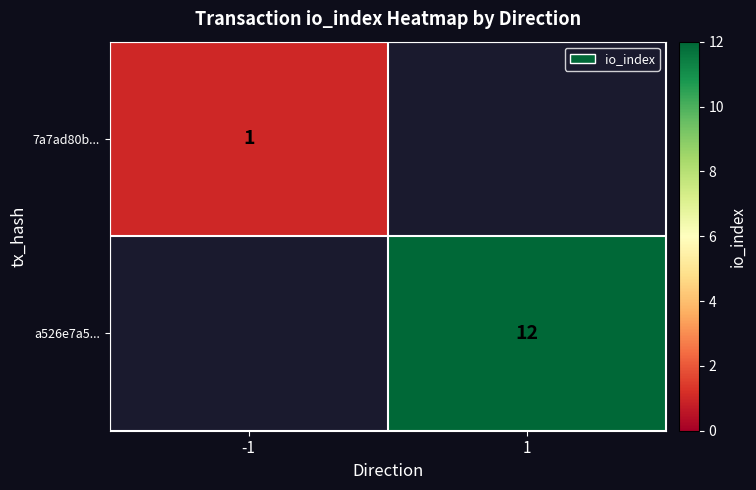

The value of a526e7a5... at 1 is 12. True or false?

True